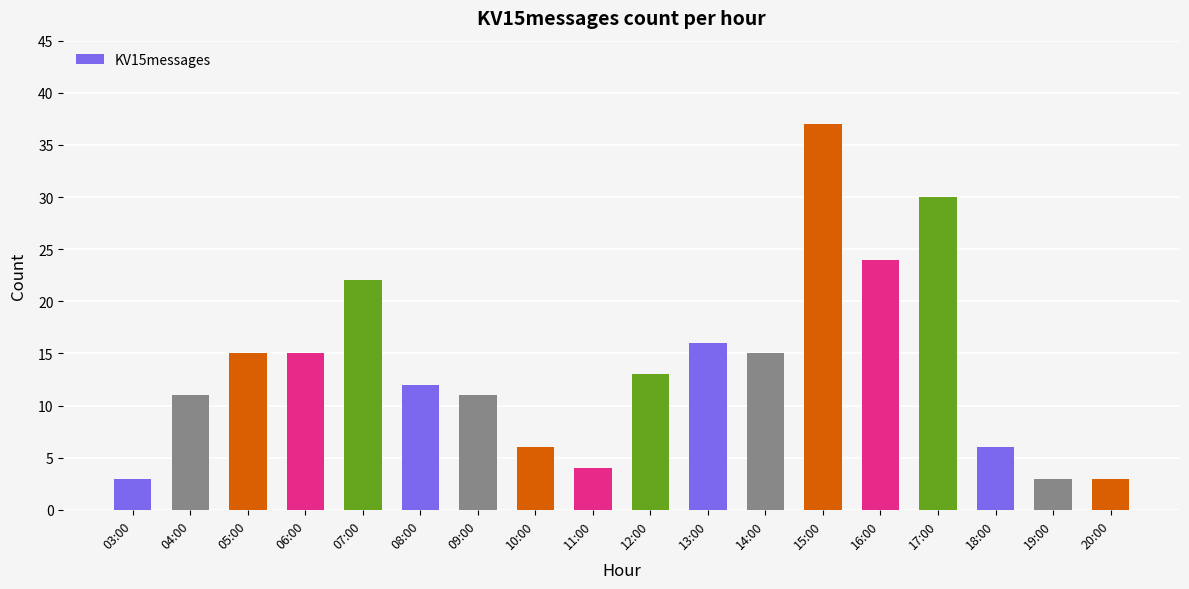

What is the difference between the values at 14:00 and 17:00?

15